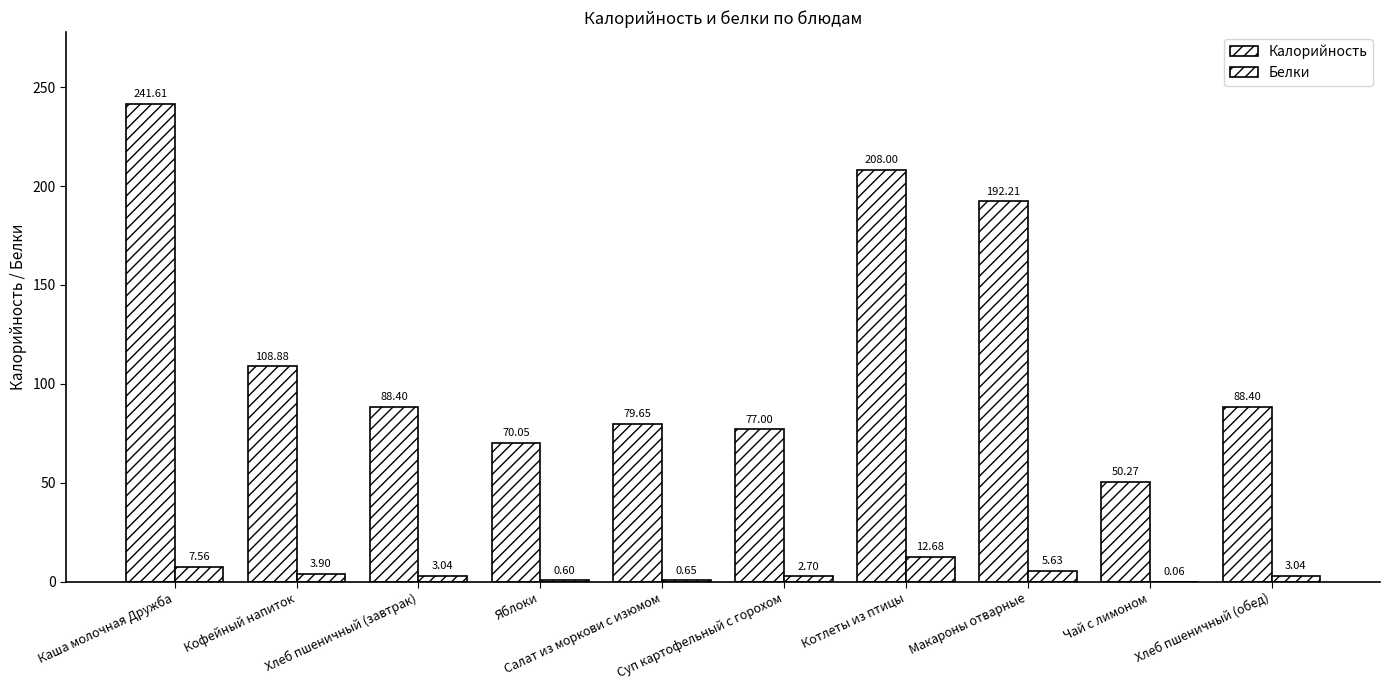

Reading right to left, extract all data points from this chart.

Калорийность: Хлеб пшеничный (обед)=88.4	Чай с лимоном=50.3	Макароны отварные=192.2	Котлеты из птицы=208.0	Суп картофельный с горохом=77.0	Салат из моркови с изюмом=79.7	Яблоки=70.0	Хлеб пшеничный (завтрак)=88.4	Кофейный напиток=108.9	Каша молочная Дружба=241.6
Белки: Хлеб пшеничный (обед)=3.0	Чай с лимоном=0.1	Макароны отварные=5.6	Котлеты из птицы=12.7	Суп картофельный с горохом=2.7	Салат из моркови с изюмом=0.7	Яблоки=0.6	Хлеб пшеничный (завтрак)=3.0	Кофейный напиток=3.9	Каша молочная Дружба=7.6